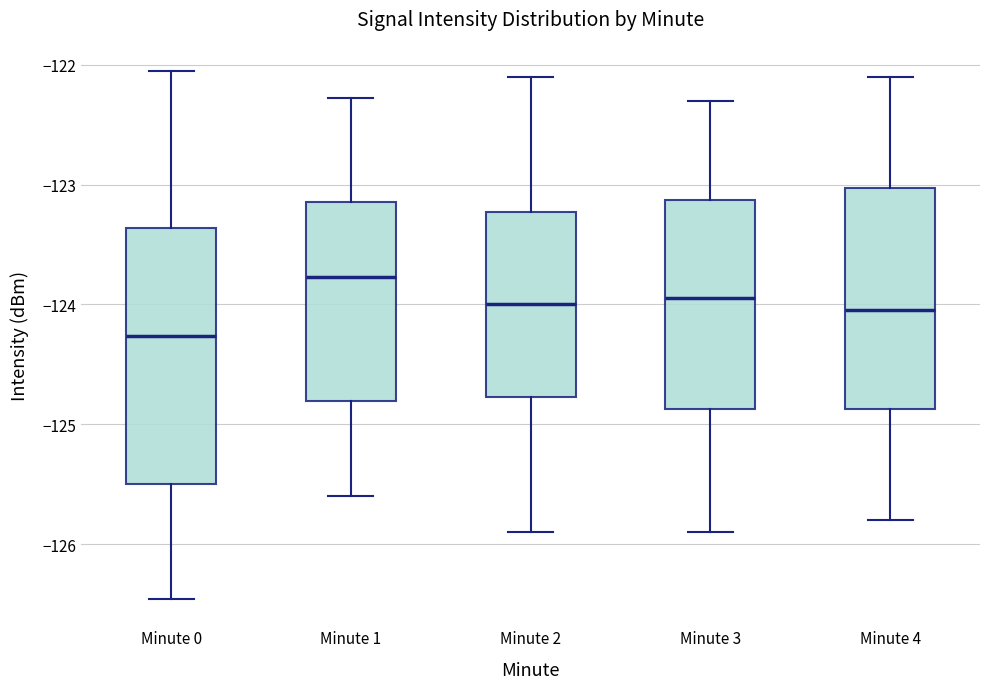

Which box's median line is the highest?

Minute 1